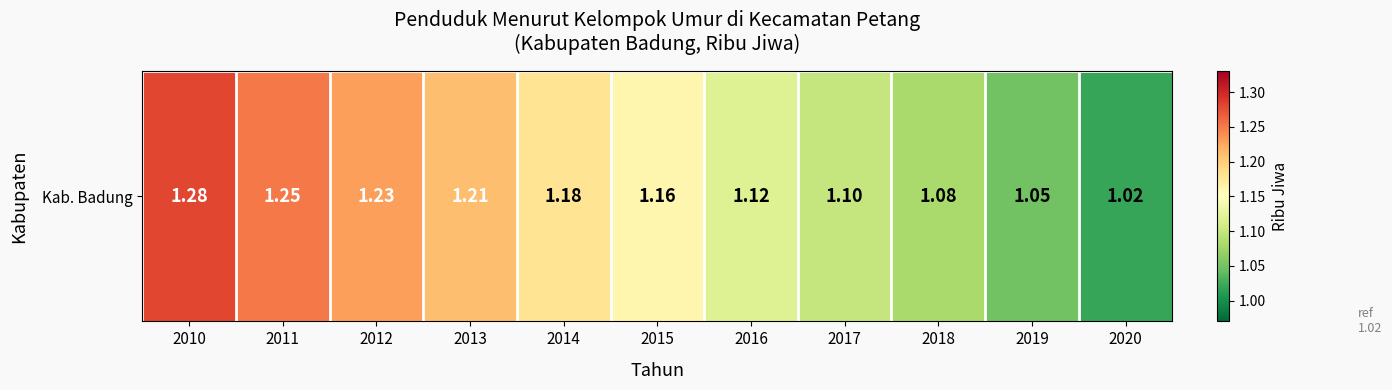

Is it true that the value at 2010 is 1.3?

True